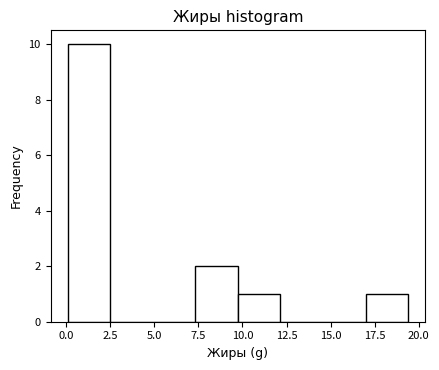

What is the height of the bar covering 7.5 to 9.5 on the x-axis? Neither the bar edges nor the heights are printed on the chart, so give them approximately, as read against the axes.

2